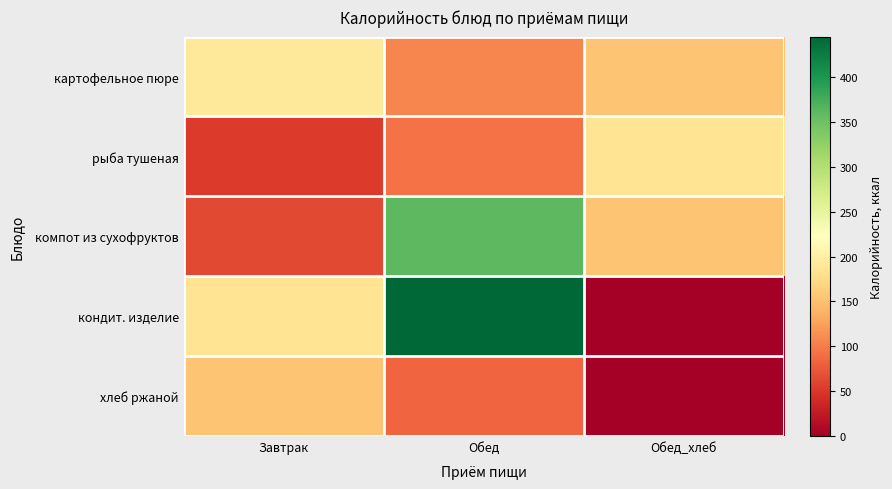

What is the difference between the highest and lowest values at Обед?

361.1